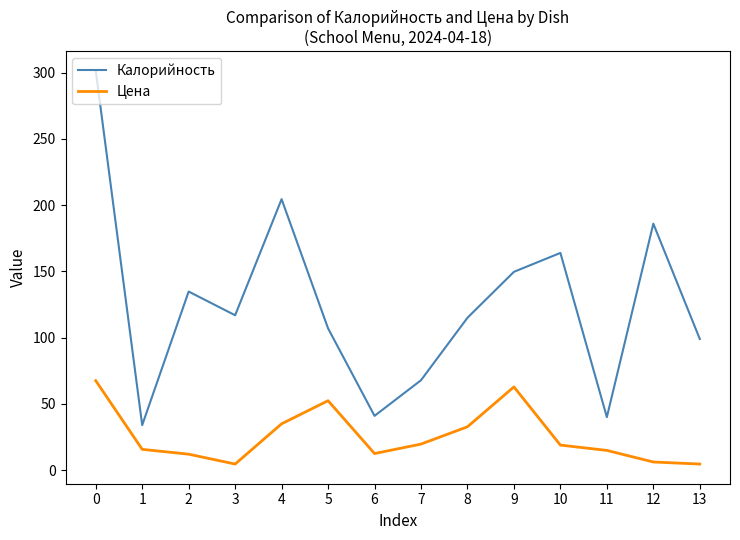

Is it true that Калорийность equals 61.4 at 8?

False